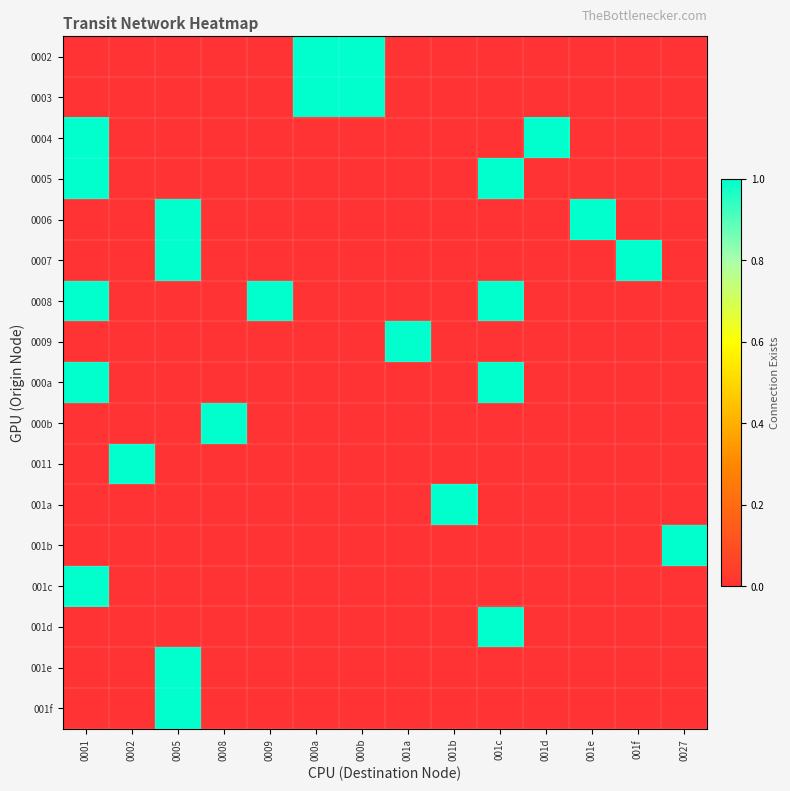

Which has a higher value, 0001 or 000b?

000b